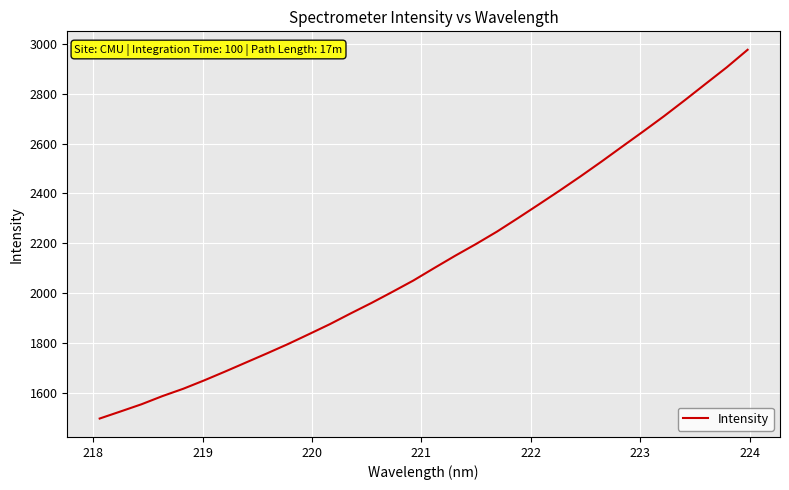

What is the difference between the maximum and minimum values?

1475.9